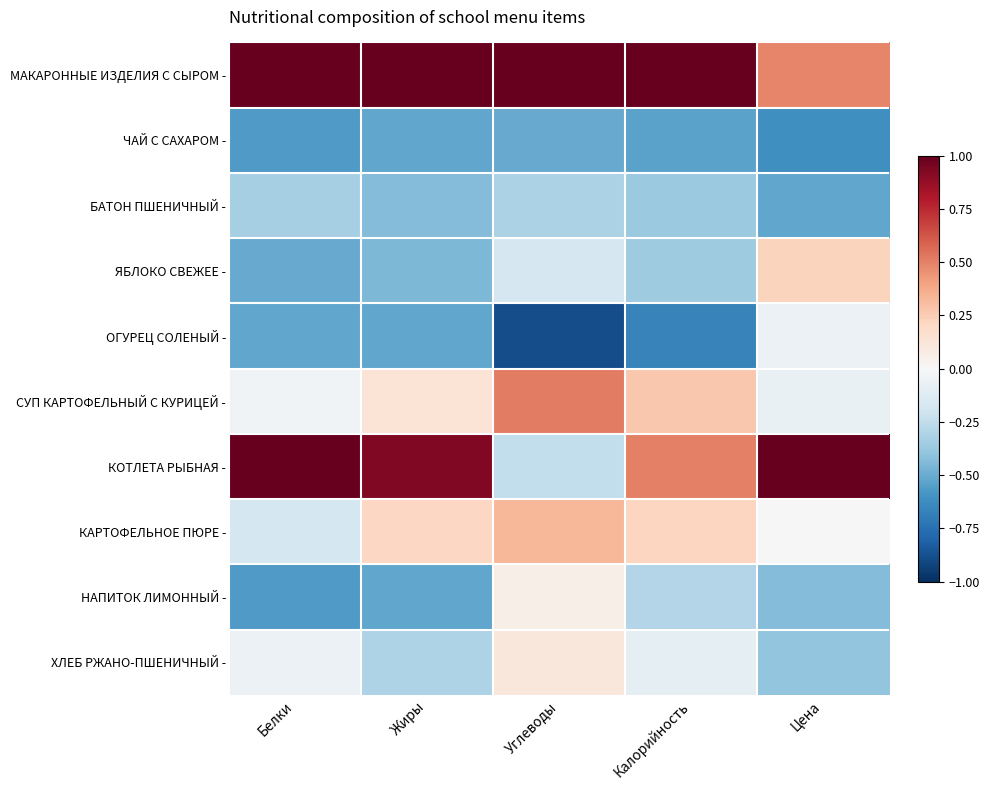

Reading right to left, list all the values displayed in this chart.

МАКАРОННЫЕ ИЗДЕЛИЯ С СЫРОМ -: Цена=0.5	Калорийность=1.3	Углеводы=1.1	Жиры=1.5	Белки=1.4
ЧАЙ С САХАРОМ -: Цена=-0.6	Калорийность=-0.5	Углеводы=-0.5	Жиры=-0.5	Белки=-0.6
БАТОН ПШЕНИЧНЫЙ -: Цена=-0.5	Калорийность=-0.4	Углеводы=-0.3	Жиры=-0.4	Белки=-0.3
ЯБЛОКО СВЕЖЕЕ -: Цена=0.2	Калорийность=-0.4	Углеводы=-0.2	Жиры=-0.4	Белки=-0.5
ОГУРЕЦ СОЛЕНЫЙ -: Цена=-0.1	Калорийность=-0.7	Углеводы=-0.9	Жиры=-0.5	Белки=-0.5
СУП КАРТОФЕЛЬНЫЙ С КУРИЦЕЙ -: Цена=-0.1	Калорийность=0.3	Углеводы=0.5	Жиры=0.1	Белки=-0.0
КОТЛЕТА РЫБНАЯ -: Цена=1.4	Калорийность=0.5	Углеводы=-0.2	Жиры=0.9	Белки=1.3
КАРТОФЕЛЬНОЕ ПЮРЕ -: Цена=-0.0	Калорийность=0.2	Углеводы=0.3	Жиры=0.2	Белки=-0.2
НАПИТОК ЛИМОННЫЙ -: Цена=-0.4	Калорийность=-0.3	Углеводы=0.1	Жиры=-0.5	Белки=-0.6
ХЛЕБ РЖАНО-ПШЕНИЧНЫЙ -: Цена=-0.4	Калорийность=-0.1	Углеводы=0.1	Жиры=-0.3	Белки=-0.1